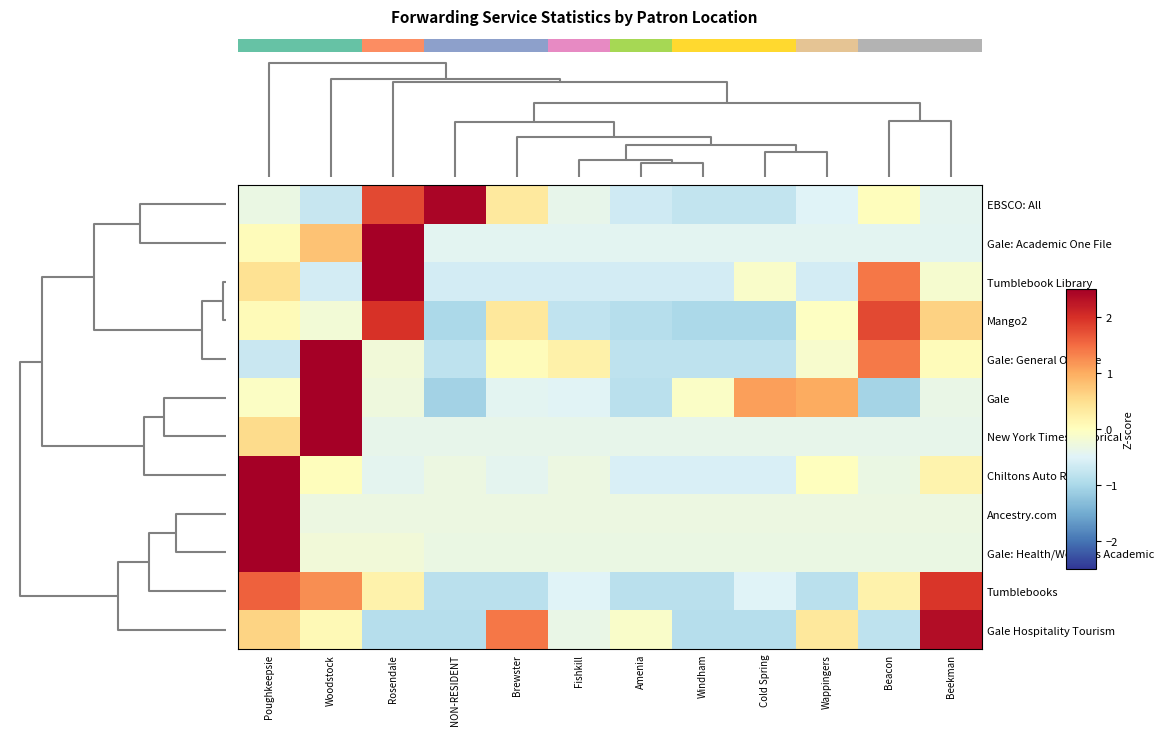

Which series changed the most between Windham and Beacon?

Mango2